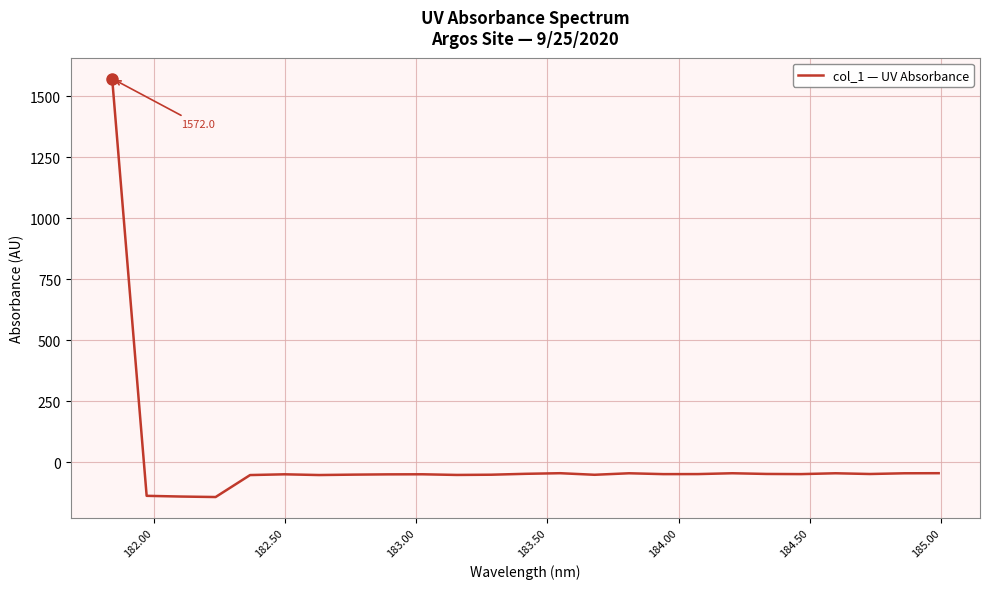

What is the difference between the maximum and minimum values?

1714.3